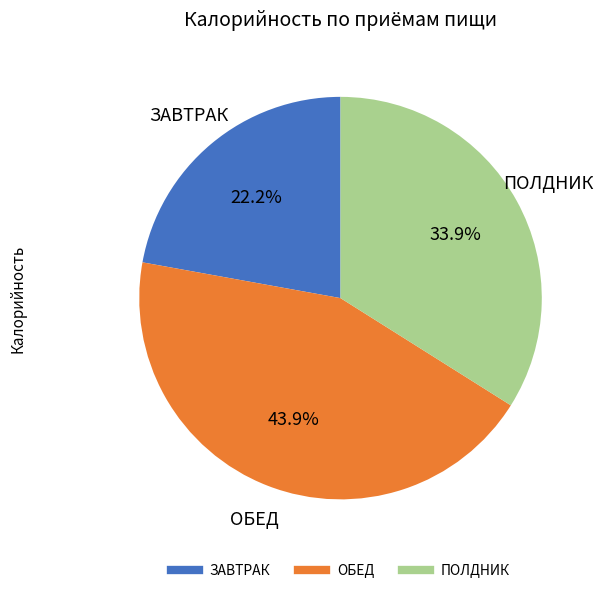

Is there a majority slice in this chart?

No